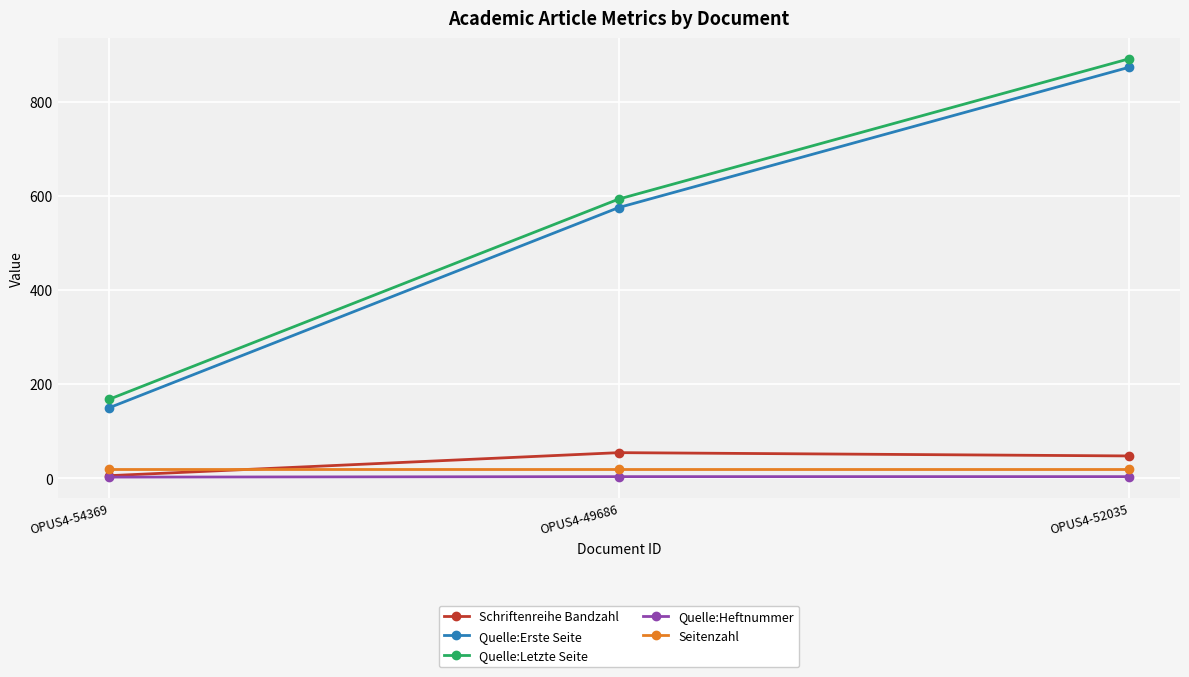

What is the total value across all series at OPUS4-52035?

1833